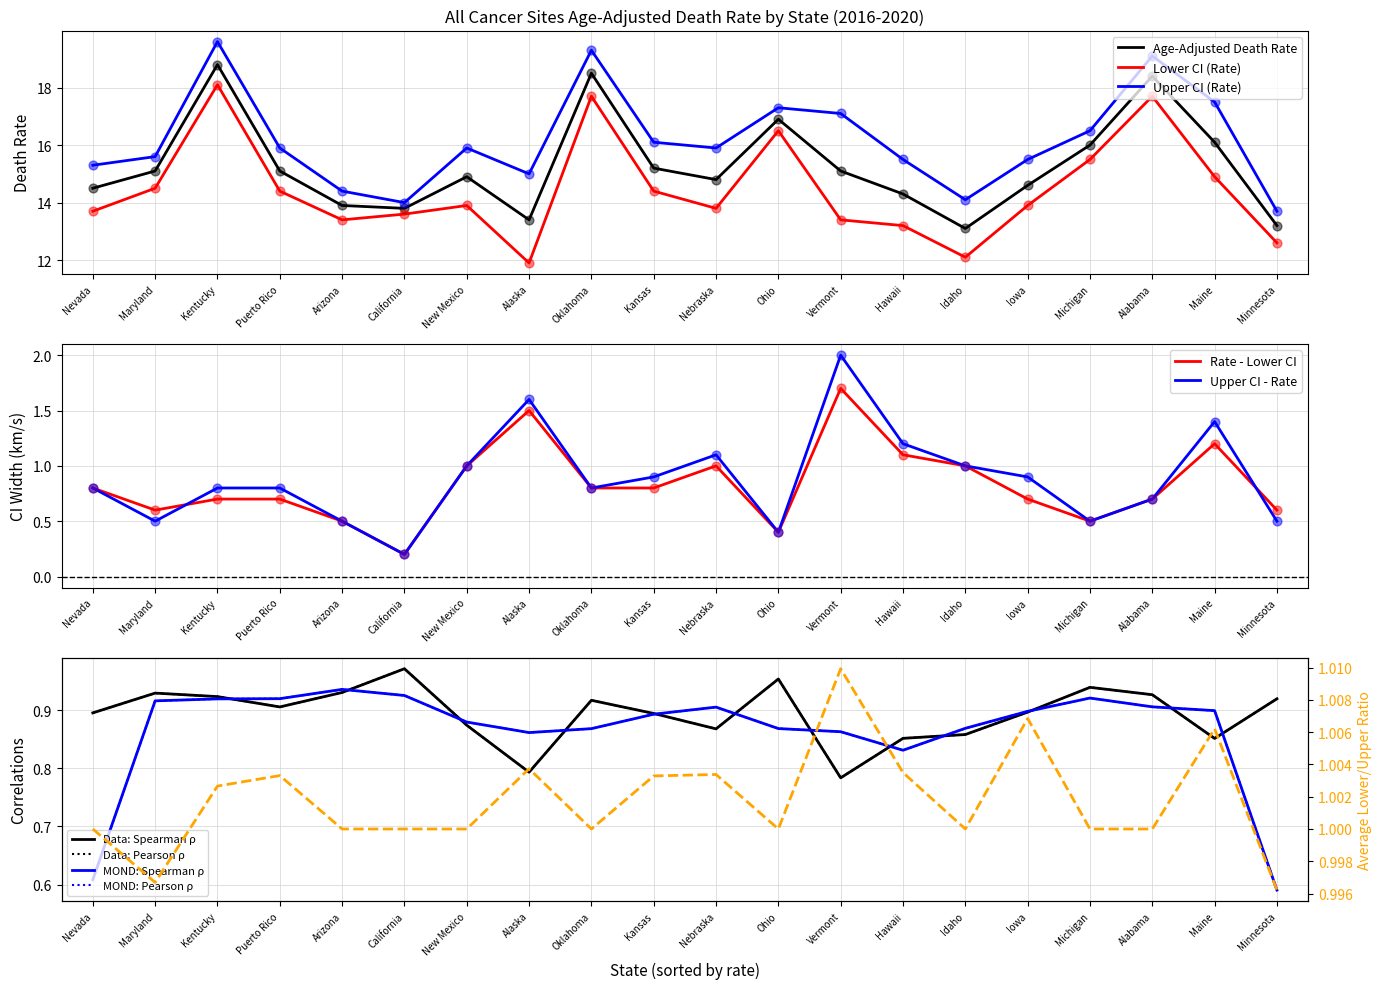

Which series reaches the minimum Y coordinate?

Lower CI (Rate)